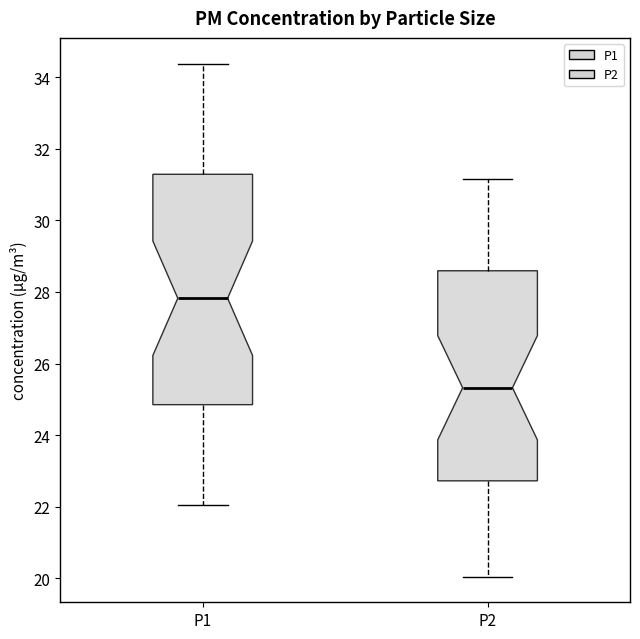

Which box is the tallest, from its lower edge to its upper edge?

P1